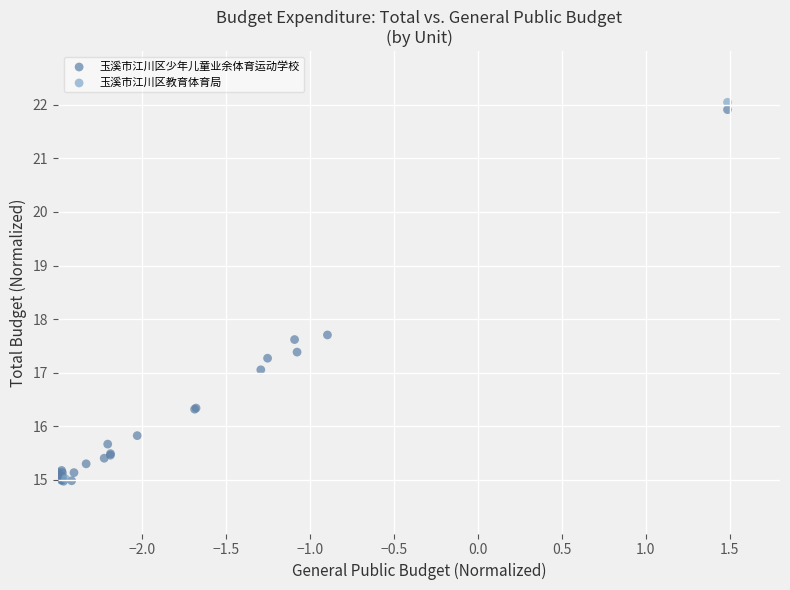

What are all the series names shown in the legend?

玉溪市江川区少年儿童业余体育运动学校, 玉溪市江川区教育体育局